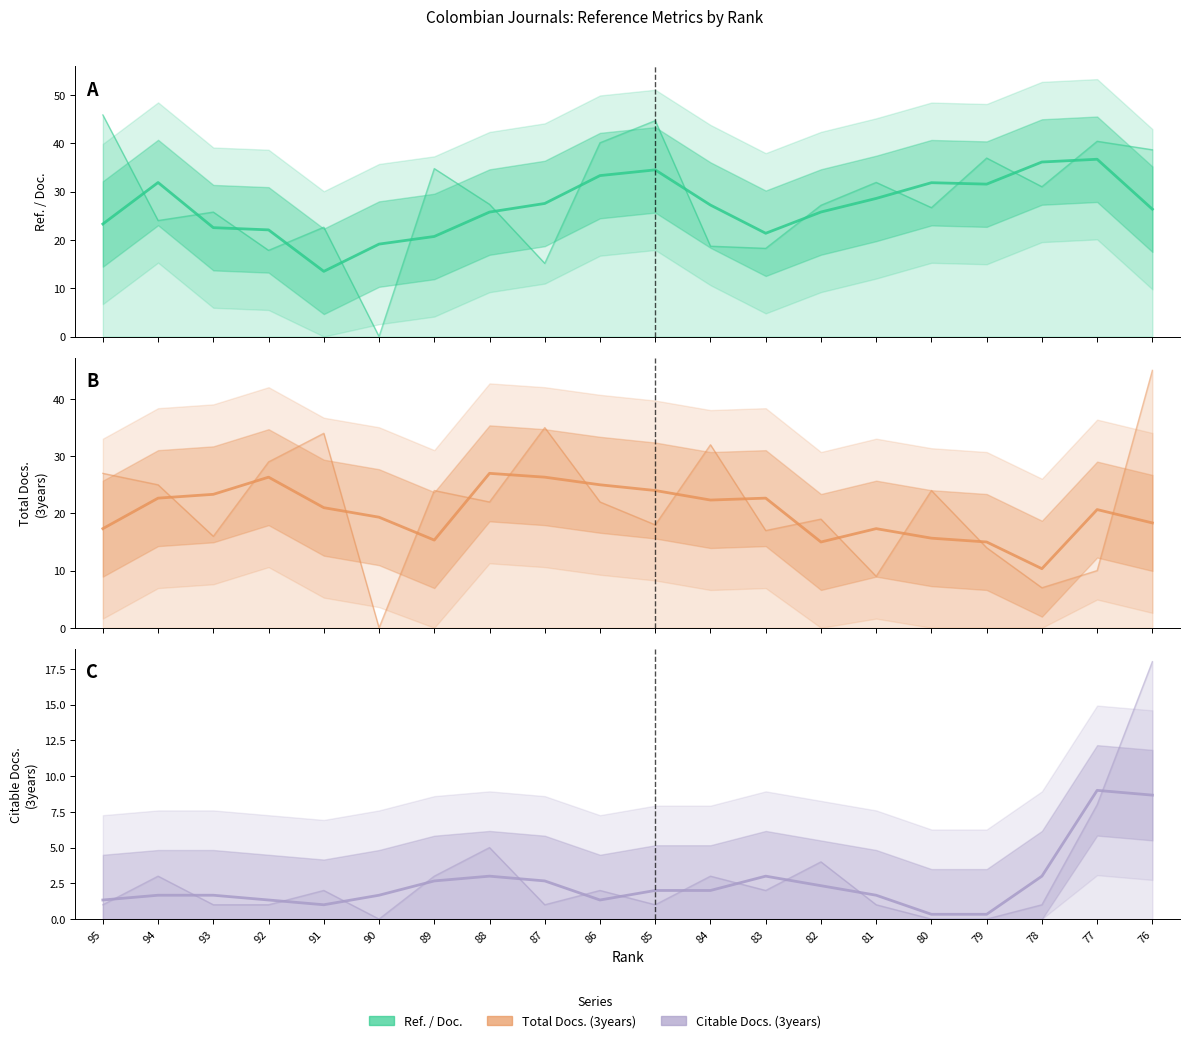

Between 93 and 92, which is larger?

93